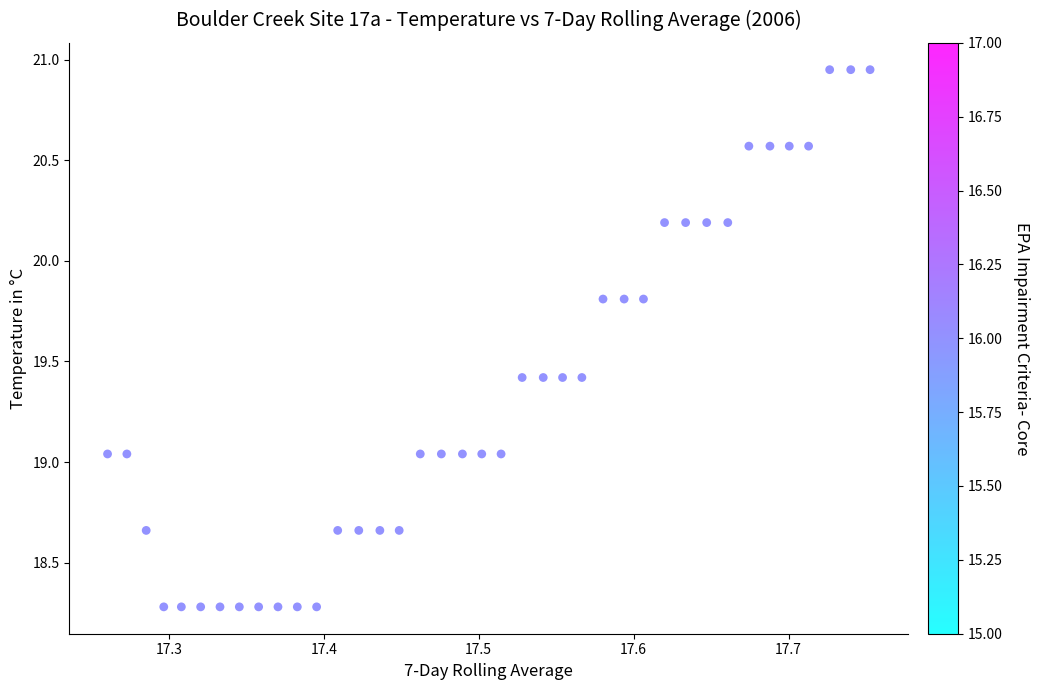

What is the range of X values (max minus min)?

0.5